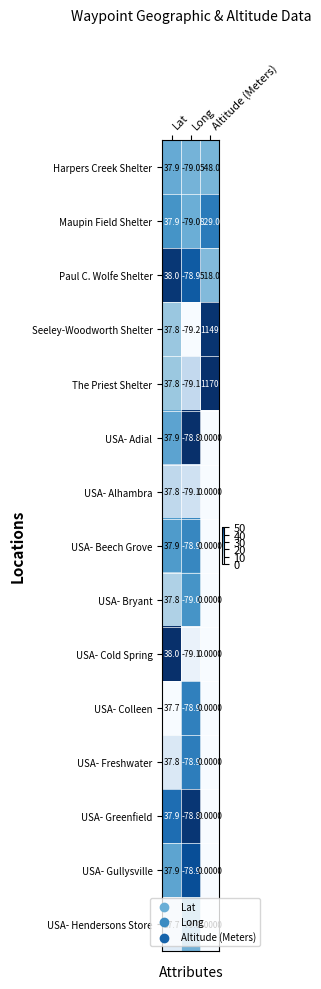

At which category is the sum across all series the highest?

Altitude (Meters)